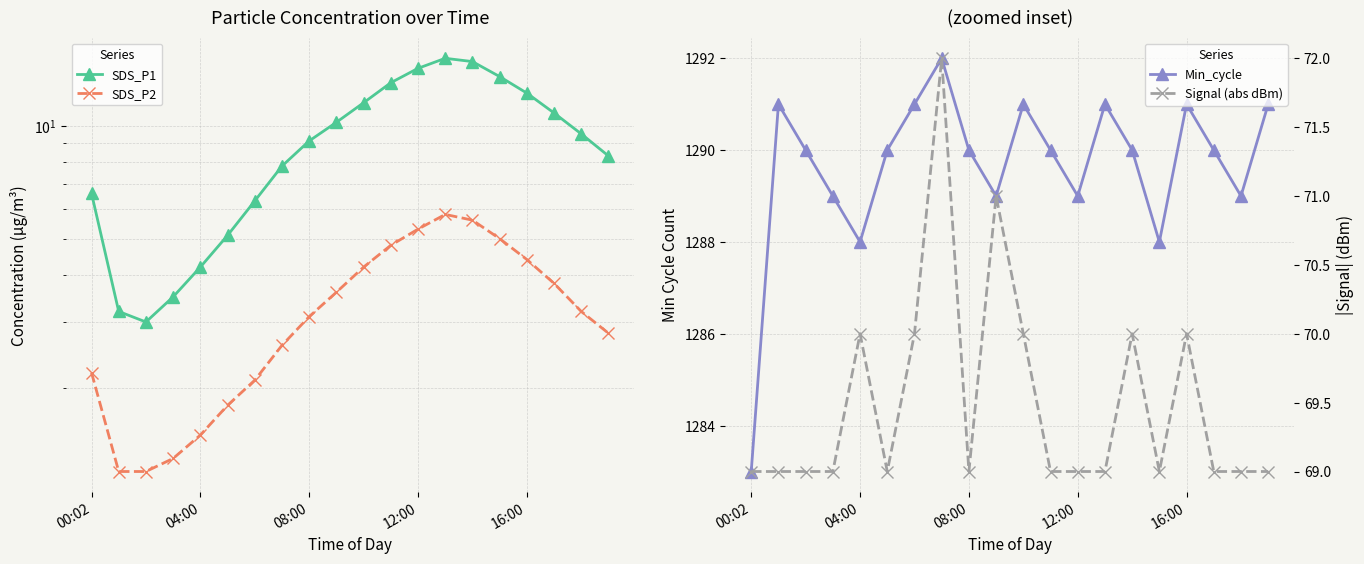

Read the SDS_P2 value at 10.

4.2